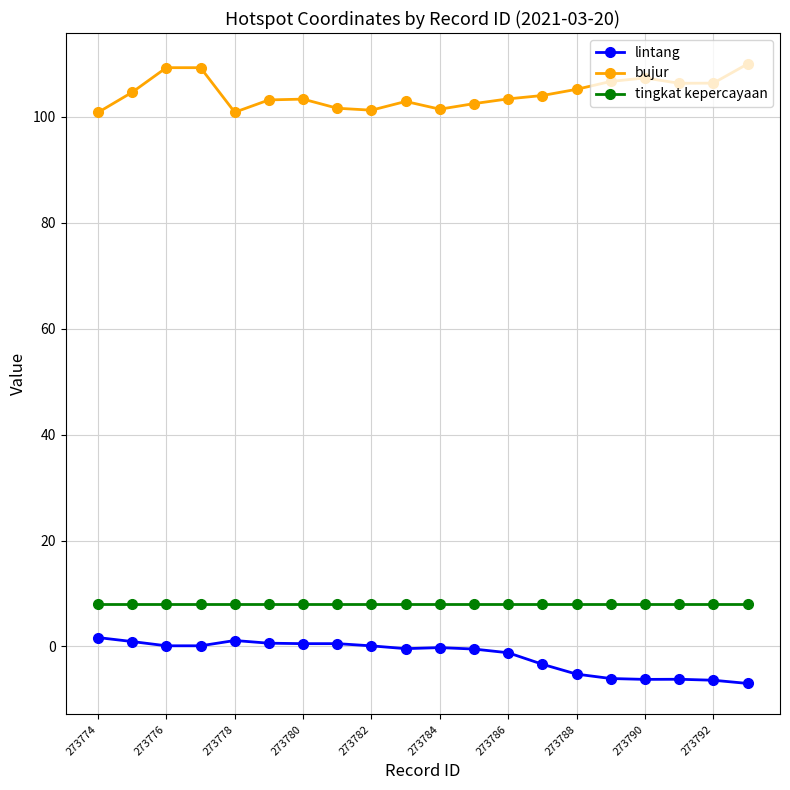

Which series has the largest total across all categories?

bujur